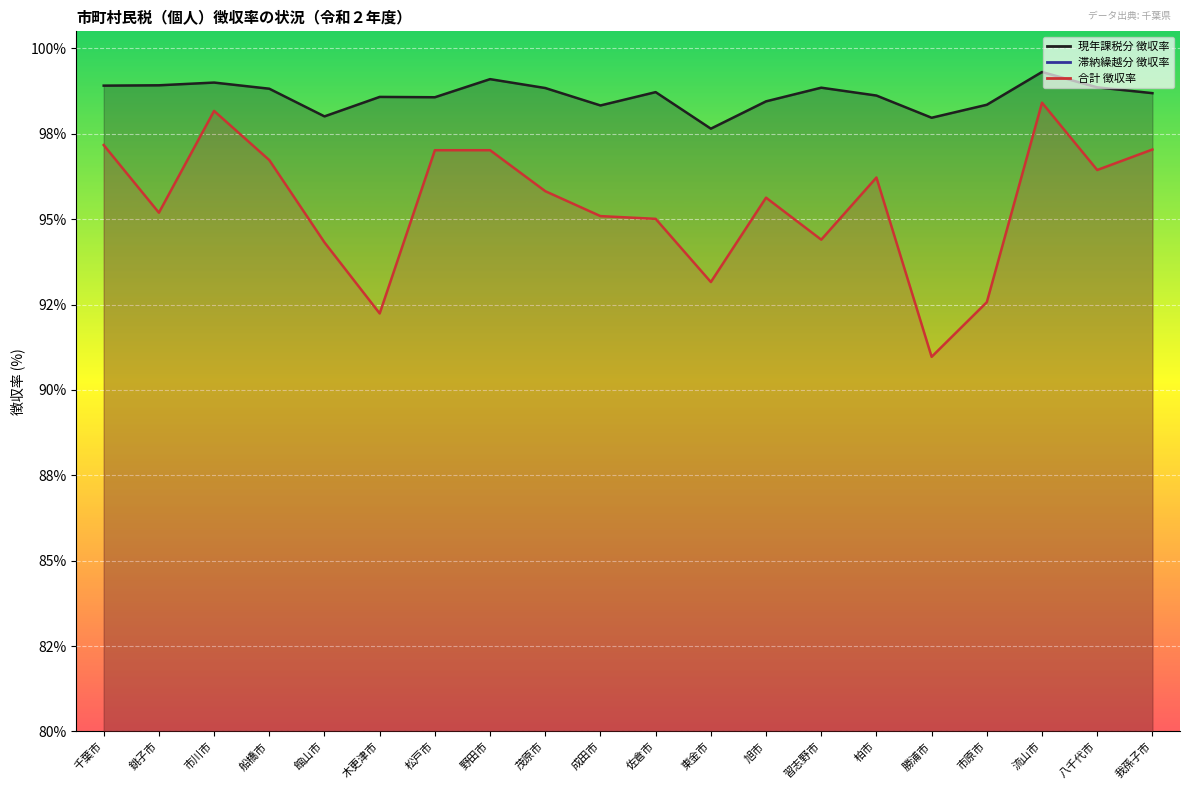

True or false: 滞納繰越分 徴収率 has a value of 10.1 at 柏市.

False